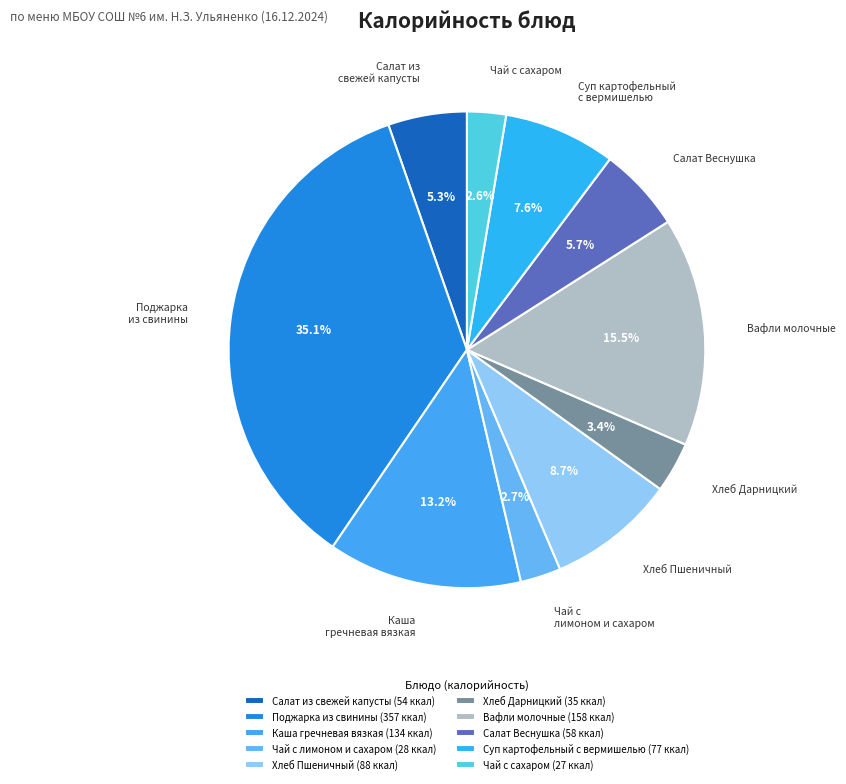

The Чай с лимоном и сахаром slice represents 3% of the pie. True or false?

True